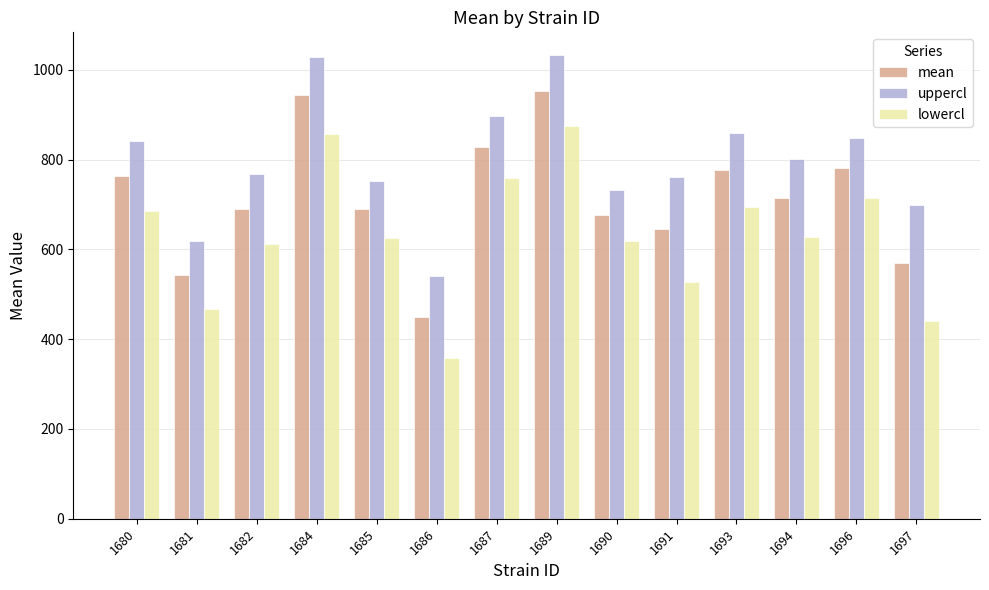

At 1694, list the series in order from smallest to largest.

lowercl, mean, uppercl